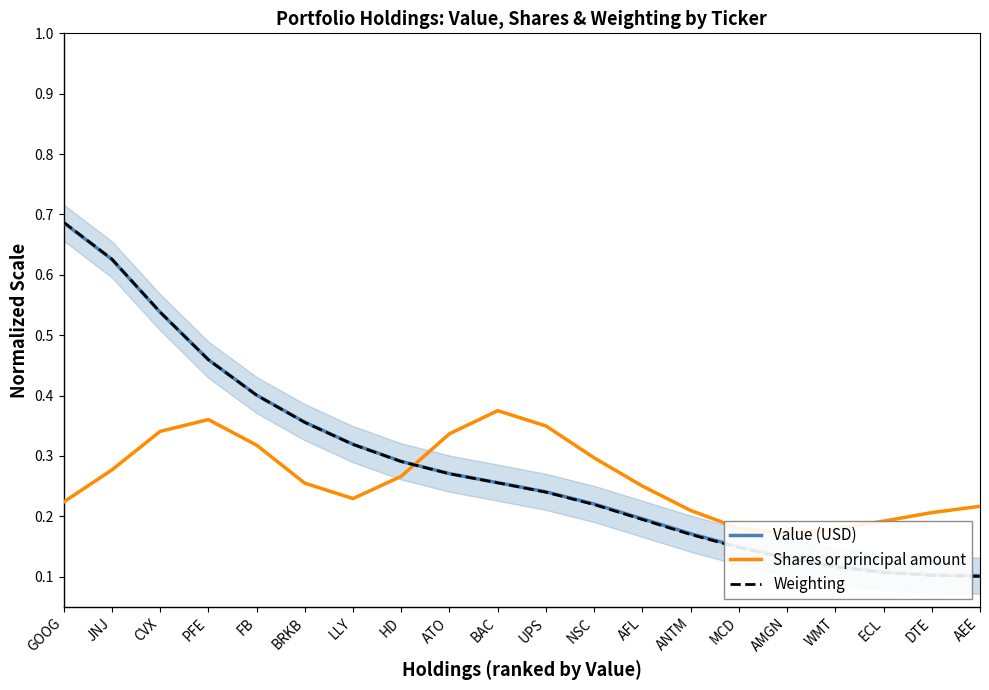

True or false: Value (USD) has a value of 0.7 at GOOG.

True